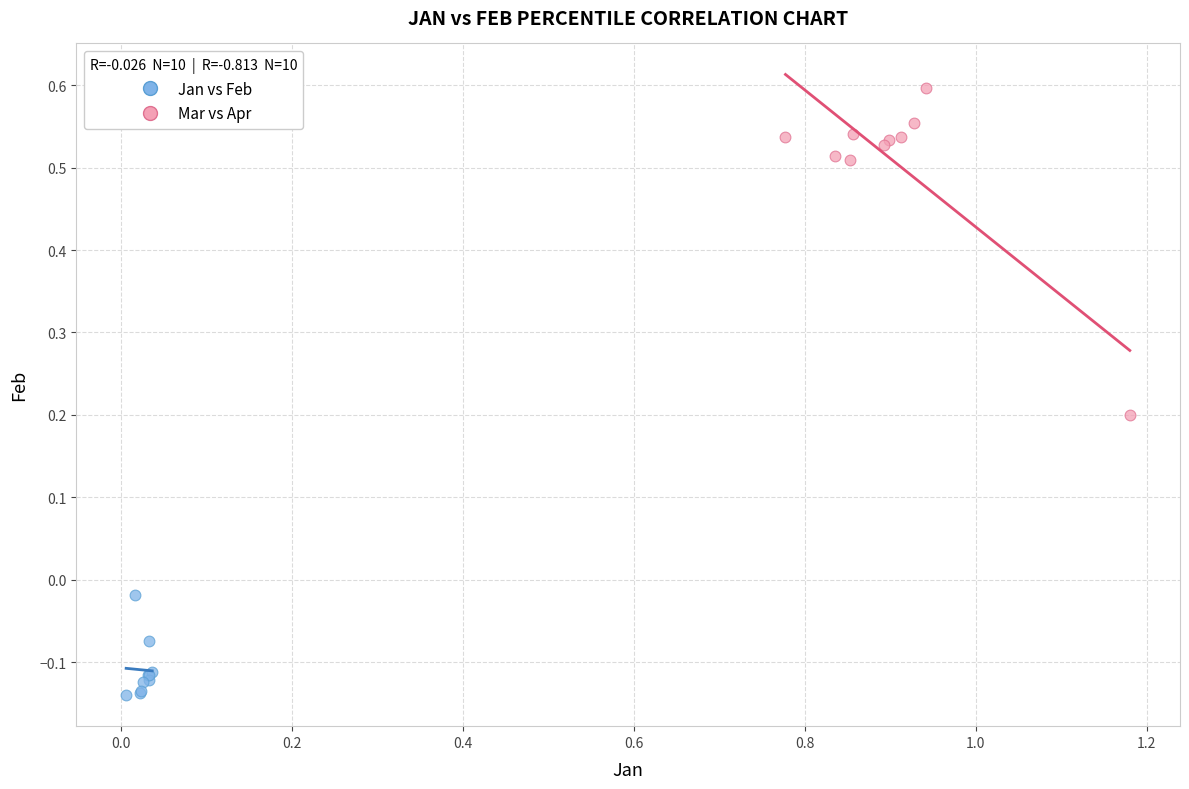

Which series has the largest Y range (max minus min)?

Mar vs Apr